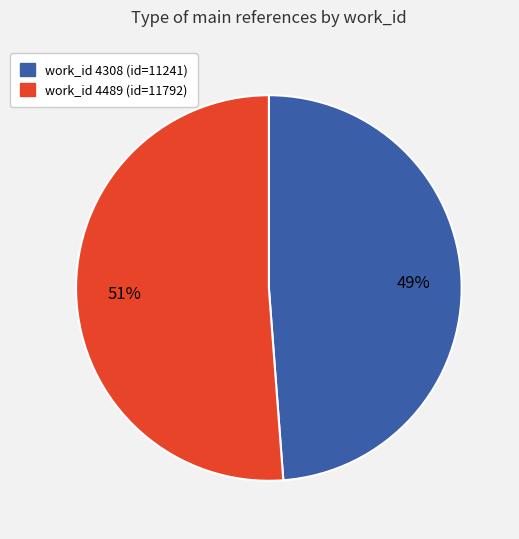

To the nearest percent, what is the difference between the largest and smallest slice percentages?

2%